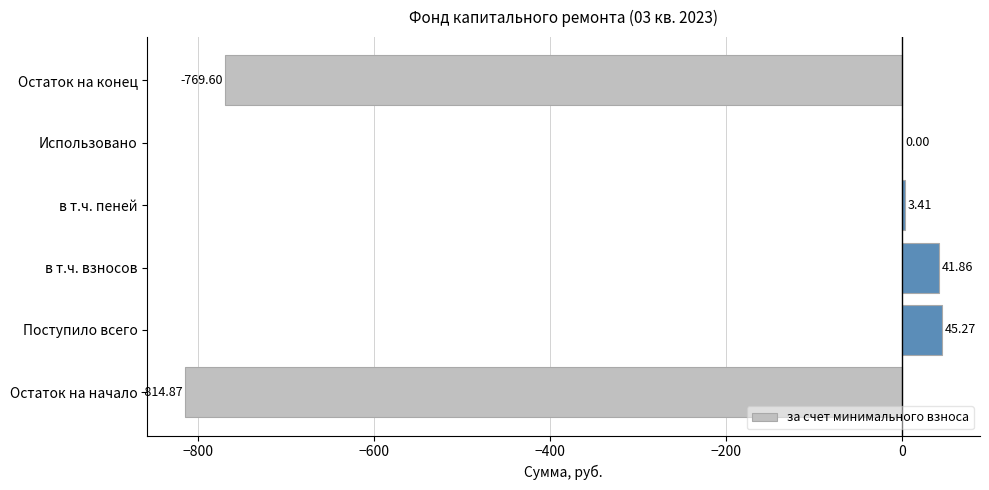

How many data points are above 3?

3